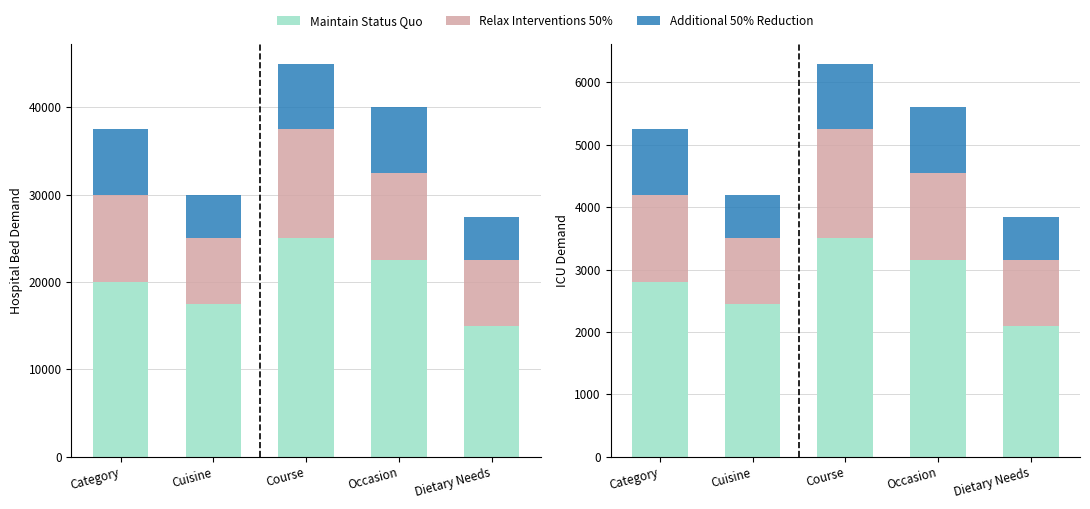

True or false: Relax Interventions 50% has a value of 1400 at Category.

True